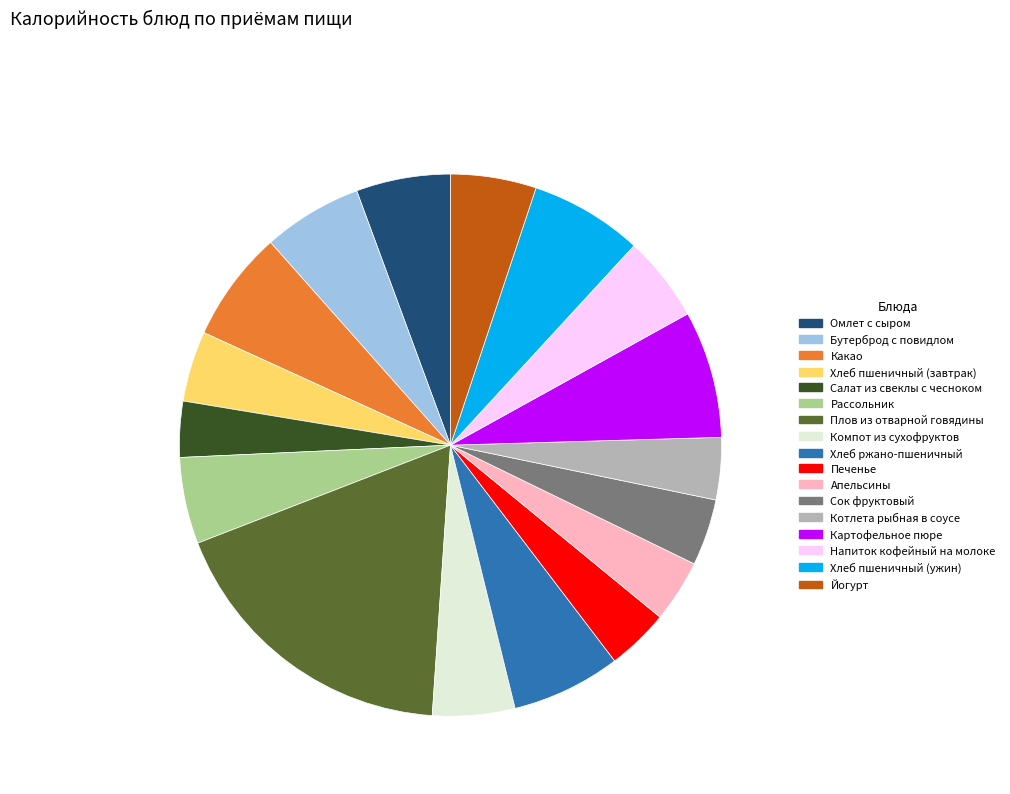

Which category has the biggest portion of the pie?

Плов из отварной говядины